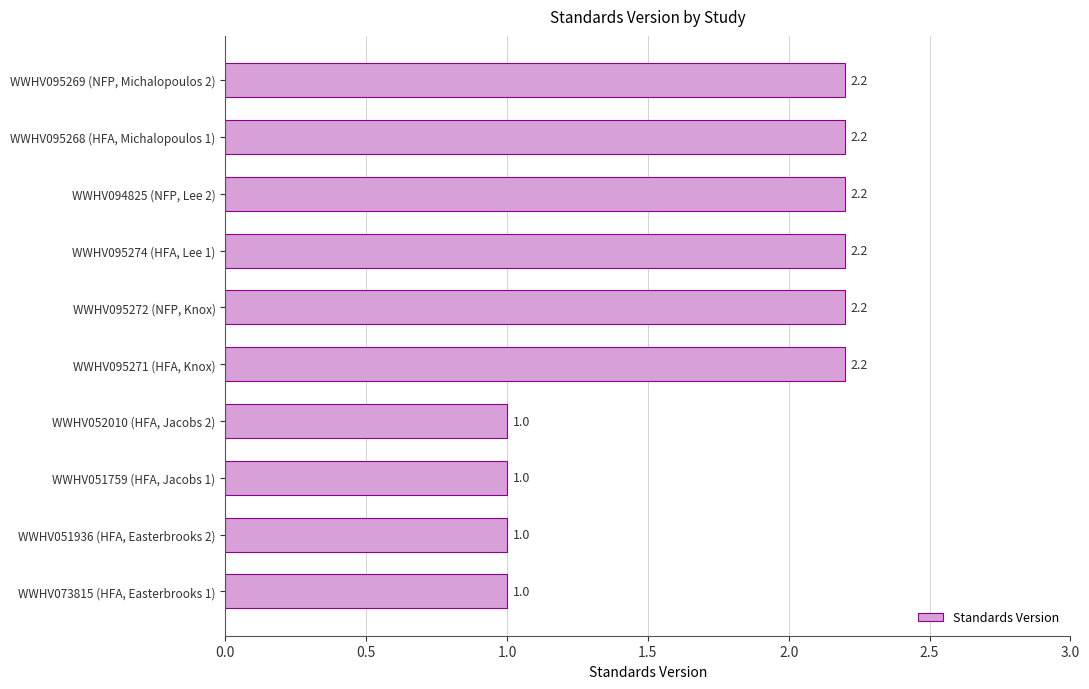

What is the difference between the maximum and minimum values?

1.2